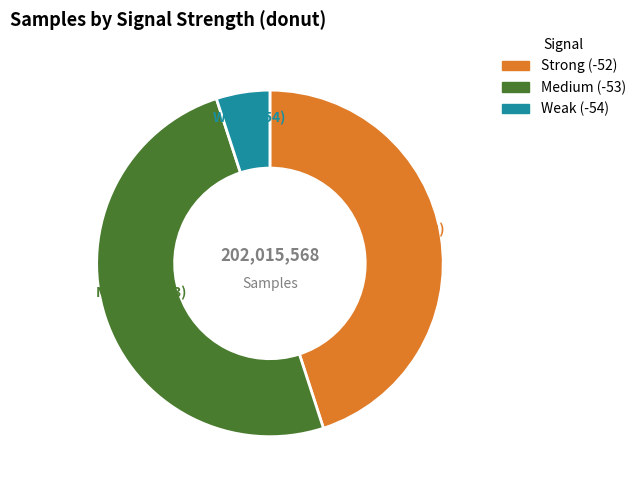

The Weak (-54) slice represents 1% of the pie. True or false?

False